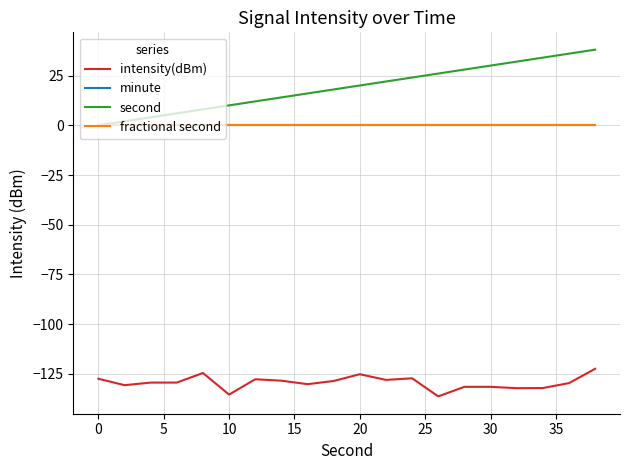

Does the chart have visible grid lines?

Yes